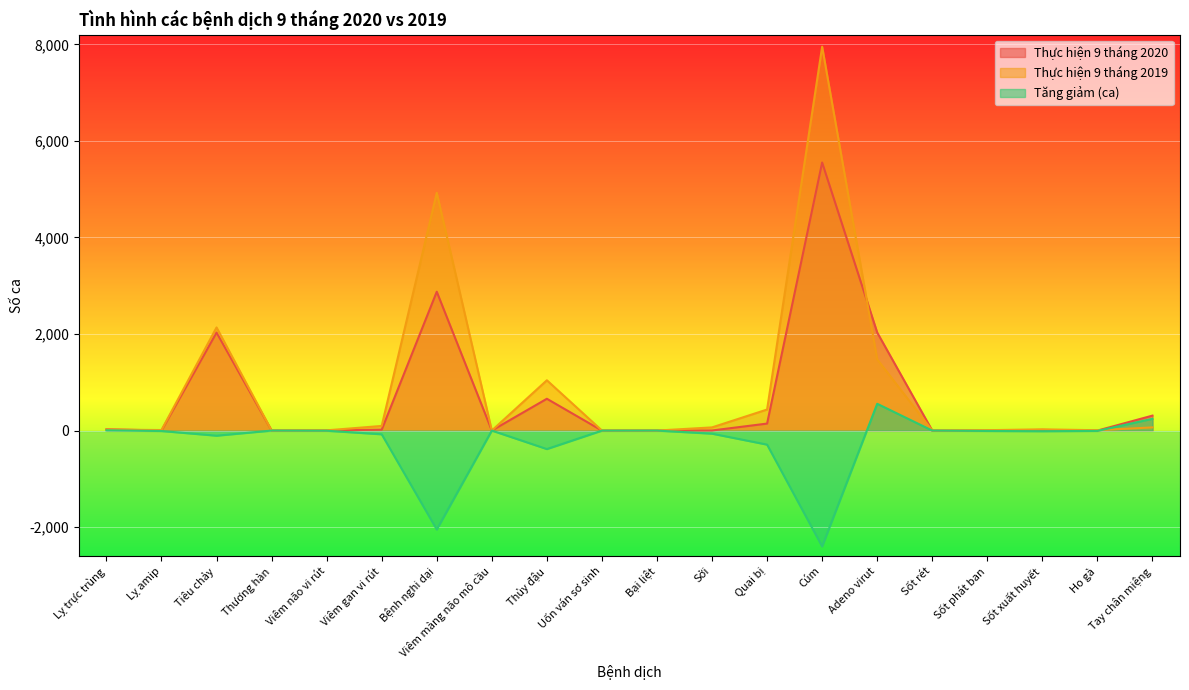

Rank the series at Tiêu chảy from highest to lowest value.

Thực hiện 9 tháng 2019, Thực hiện 9 tháng 2020, Tăng giảm (ca)